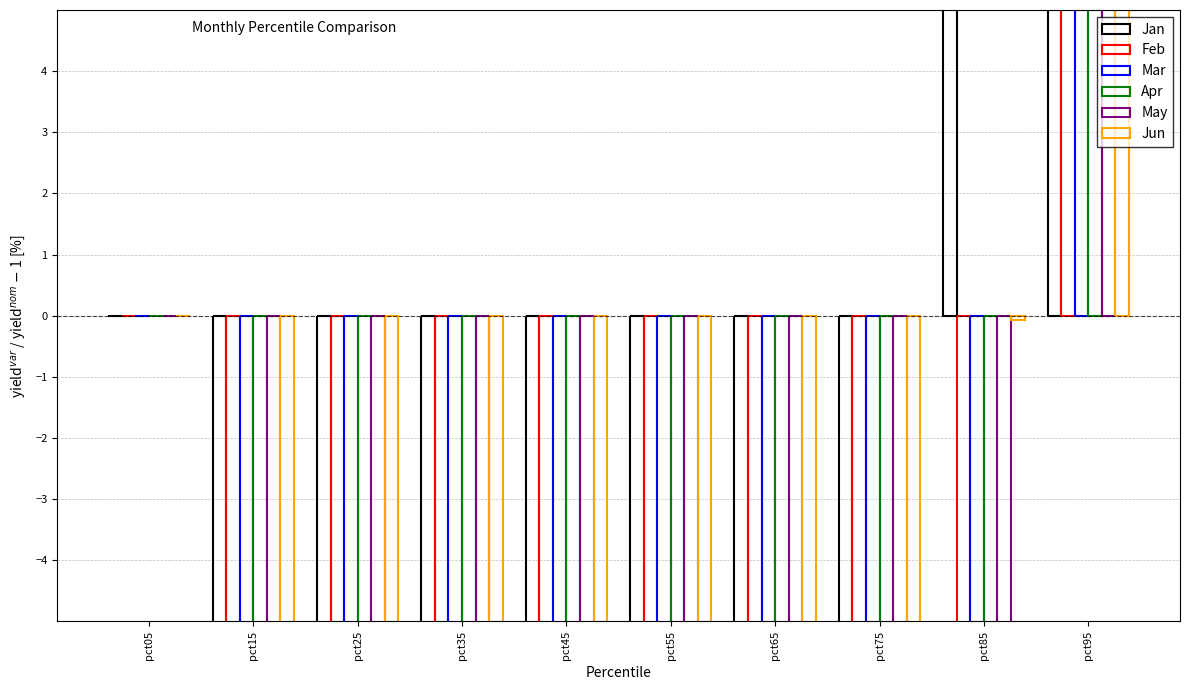

What are all the series names shown in the legend?

Jan, Feb, Mar, Apr, May, Jun